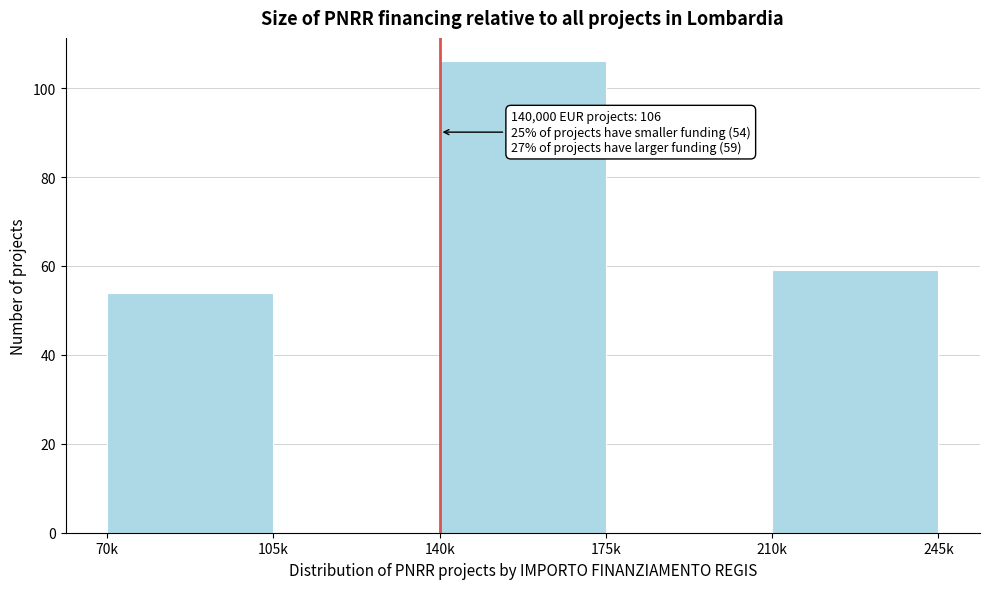

Reading left to right, extract all data points from this chart.

70k=54	105k=0	140k=106	175k=0	210k=59